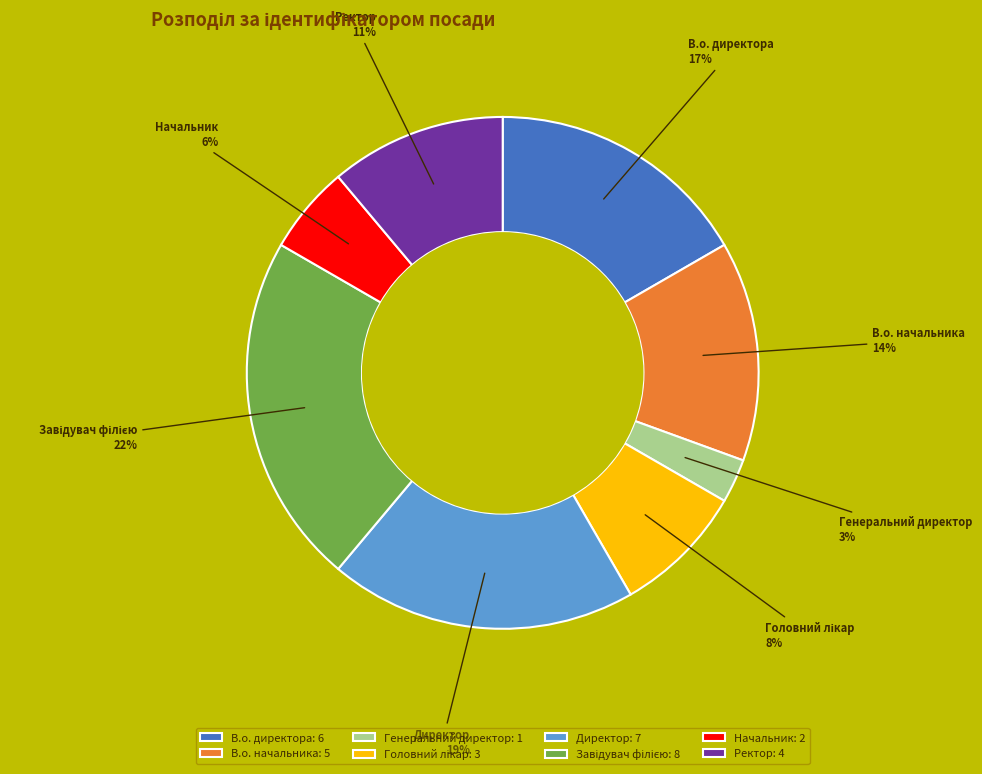

To the nearest percent, what is the average slice percentage?

12%